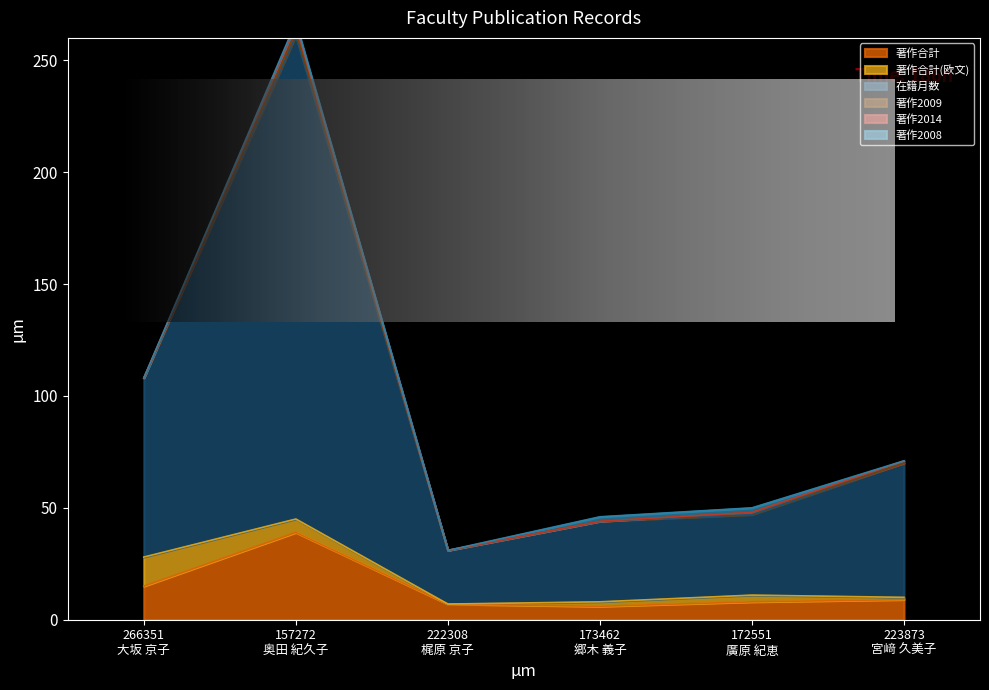

How many values in 著作2014 are above zero?

2